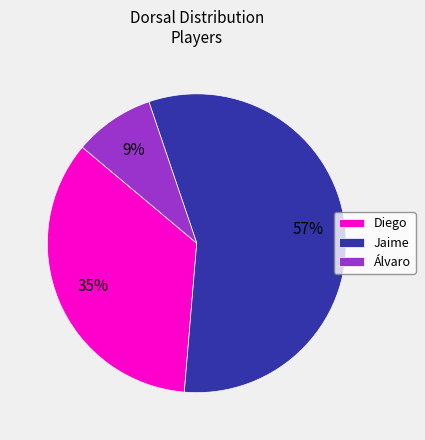

The Álvaro slice represents 9% of the pie. True or false?

True